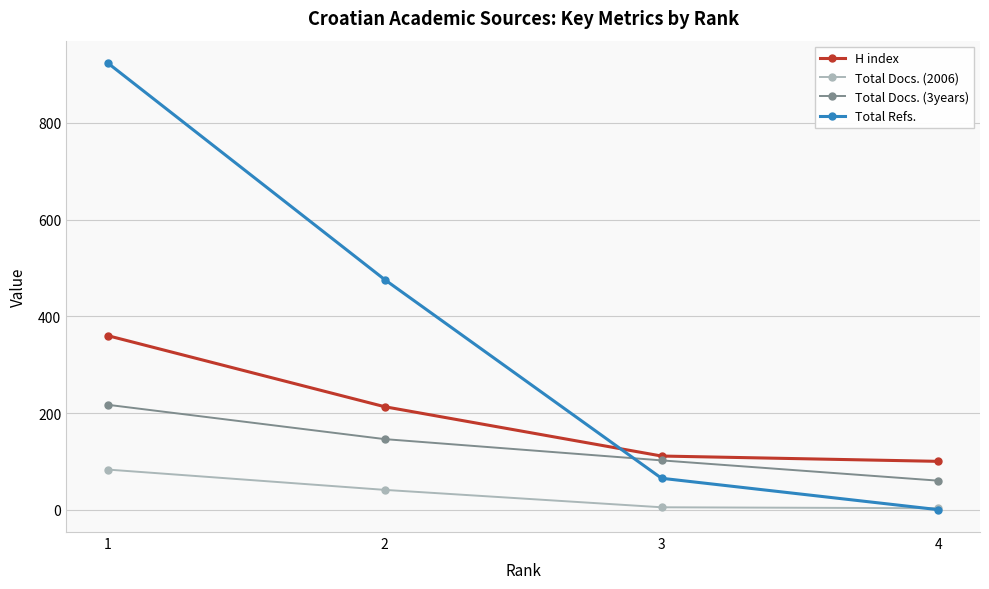

List the series in order of their peak value, highest first.

Total Refs., H index, Total Docs. (3years), Total Docs. (2006)